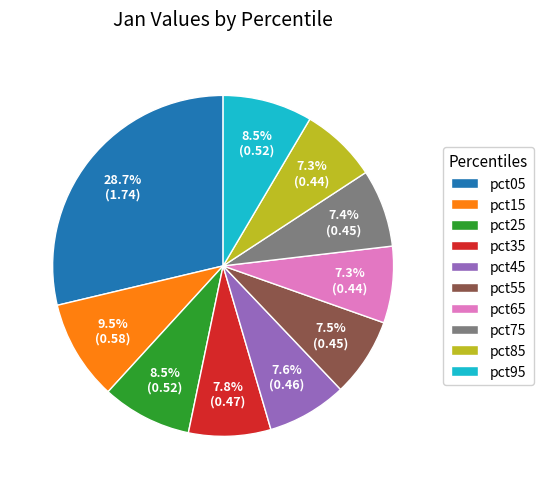

What is the largest slice in the pie chart?

pct05